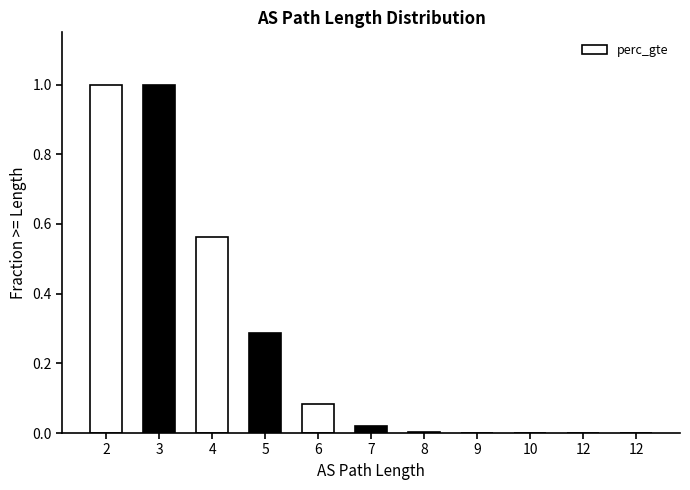

The chart shows a value of 0.0 at 8. True or false?

False